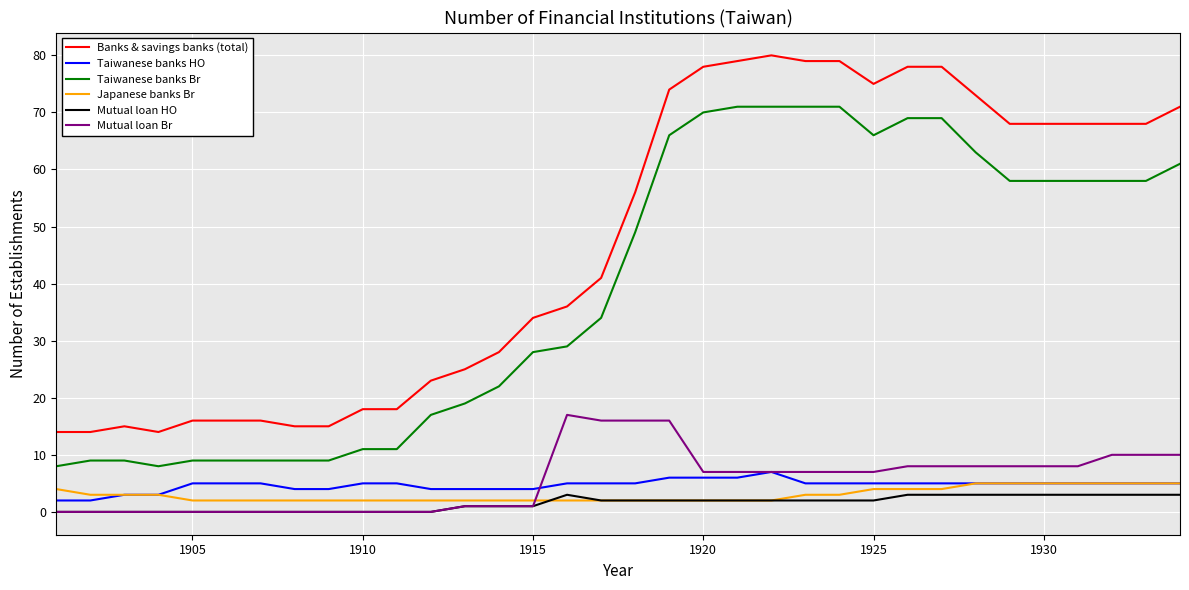

Which series has the largest total across all categories?

Banks & savings banks (total)